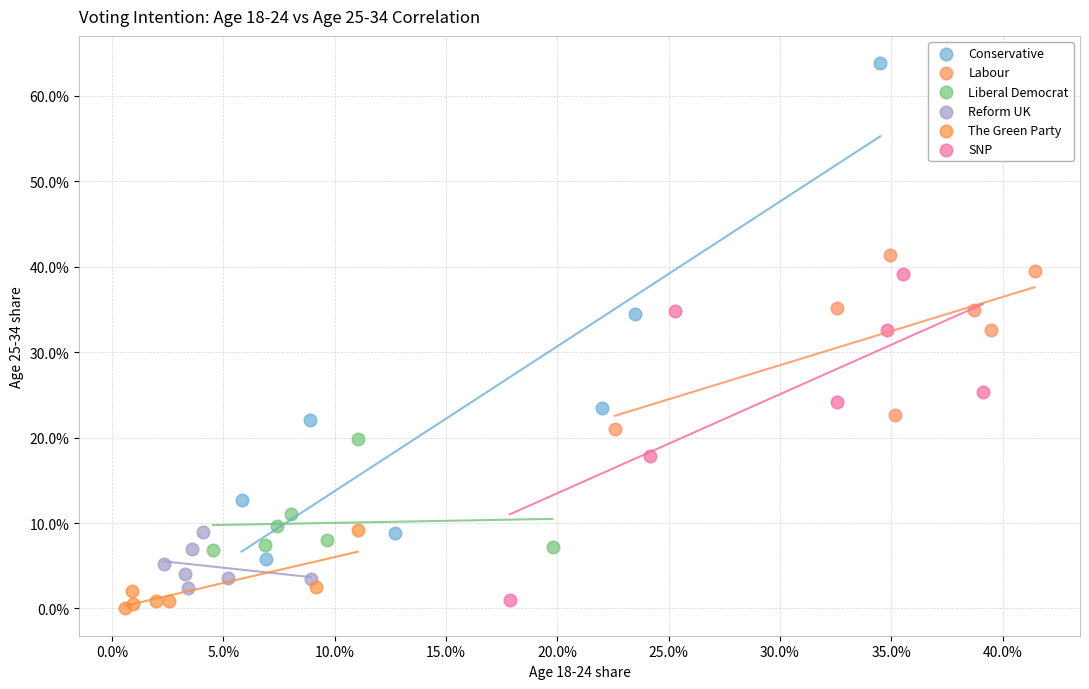

What are all the series names shown in the legend?

Conservative, Labour, Liberal Democrat, Reform UK, The Green Party, SNP